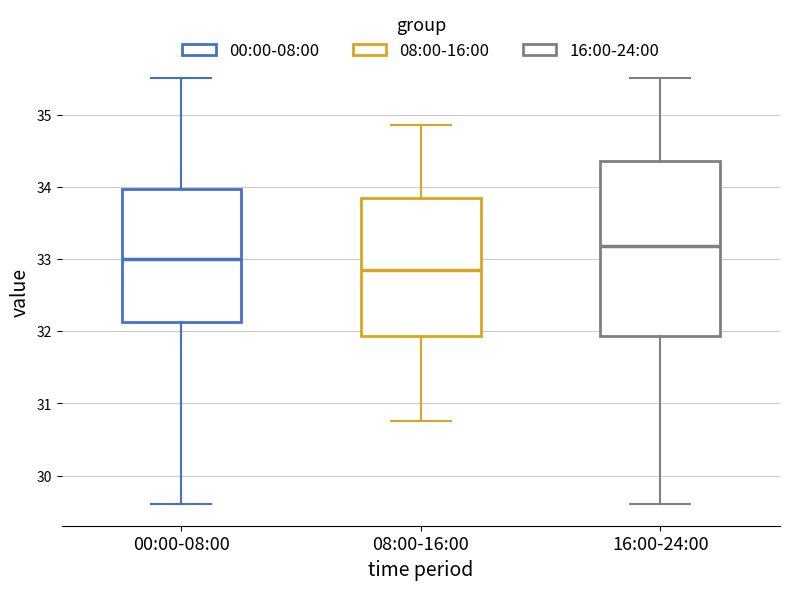

Comparing the boxes themselves (not the whiskers), which one is the tallest?

16:00-24:00